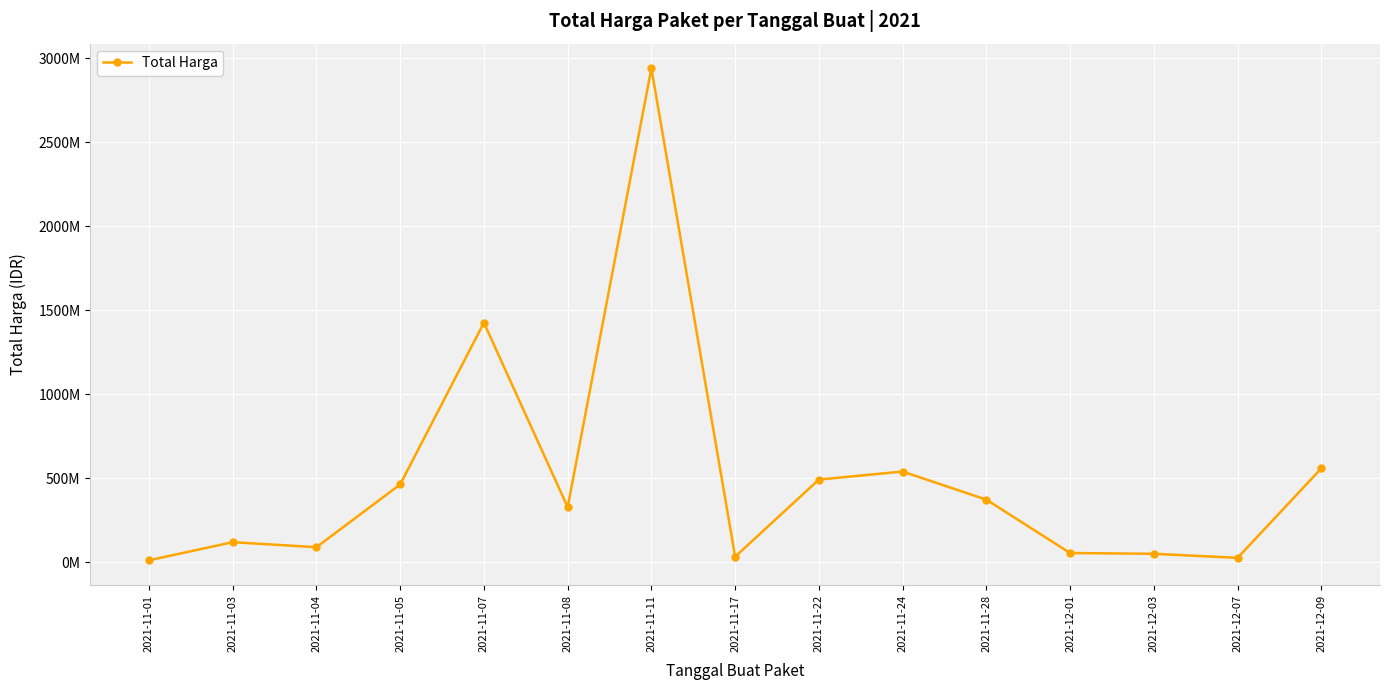

Is this an area chart (filled region under the line)?

No